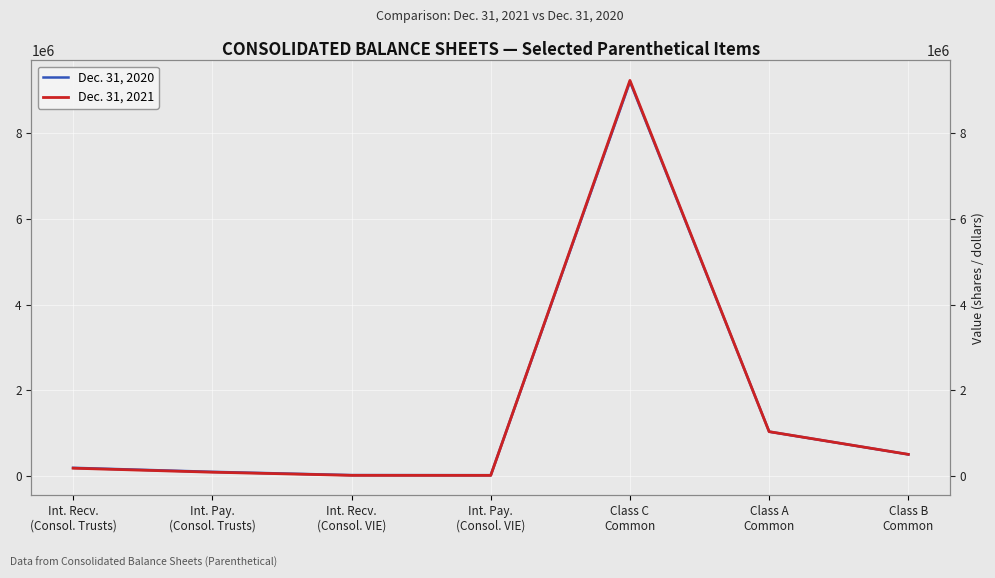

What is the average value of the Dec. 31, 2020 series?

1578131